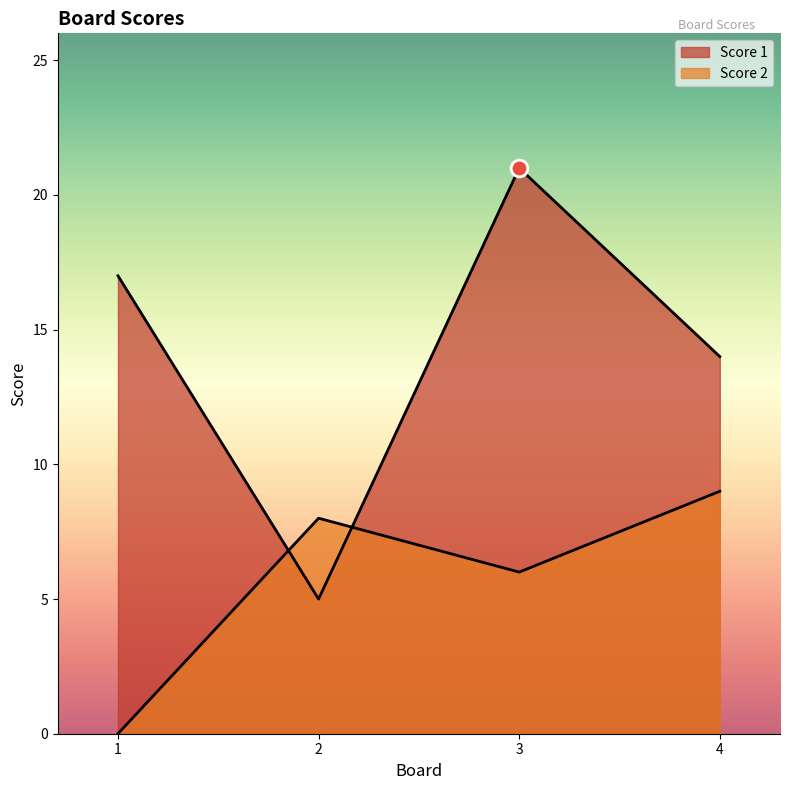

What is the difference between the maximum and minimum values in the Score 2 series?

9